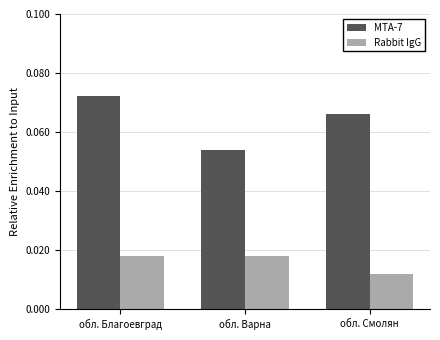

Is the value of Rabbit IgG at обл. Смолян greater than the value of МТА-7 at обл. Варна?

No